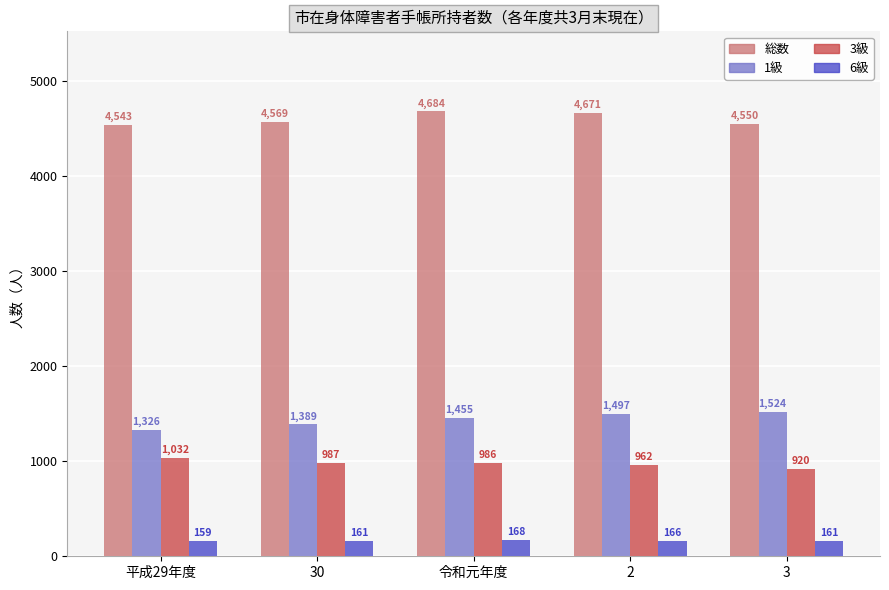

The value of 6級 at 30 is 161. True or false?

True